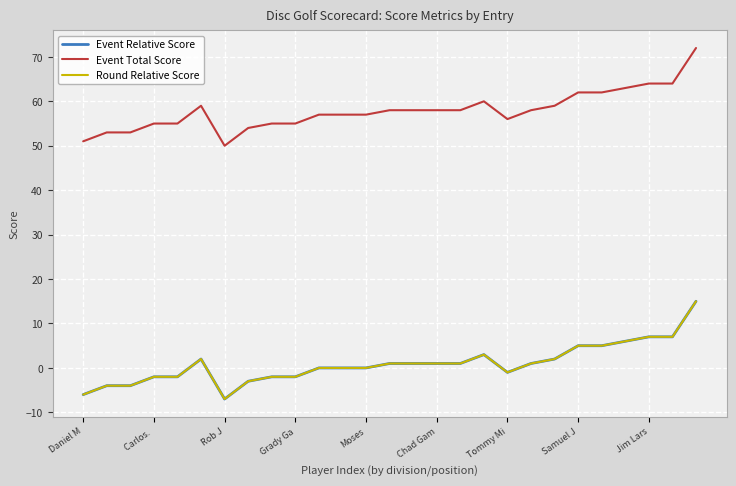

True or false: Event Total Score and Event Relative Score intersect in this chart.

False